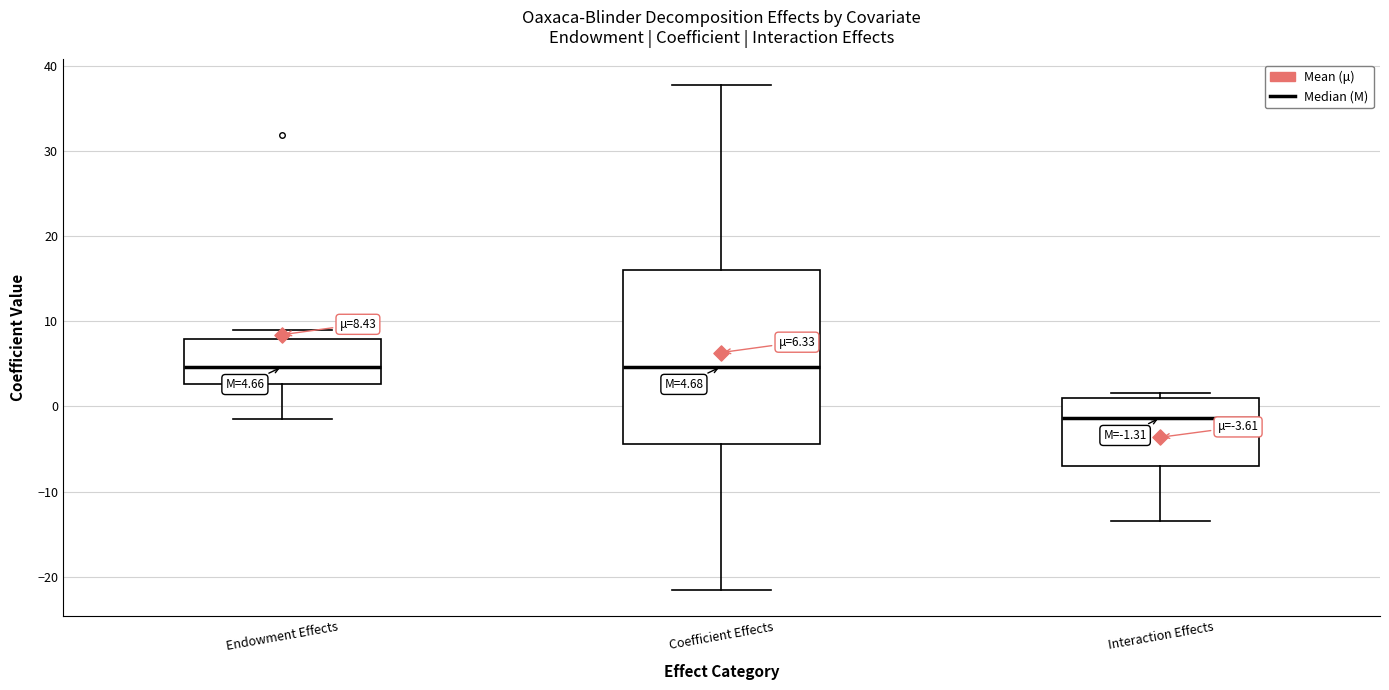

Which box is the tallest, from its lower edge to its upper edge?

Coefficient Effects